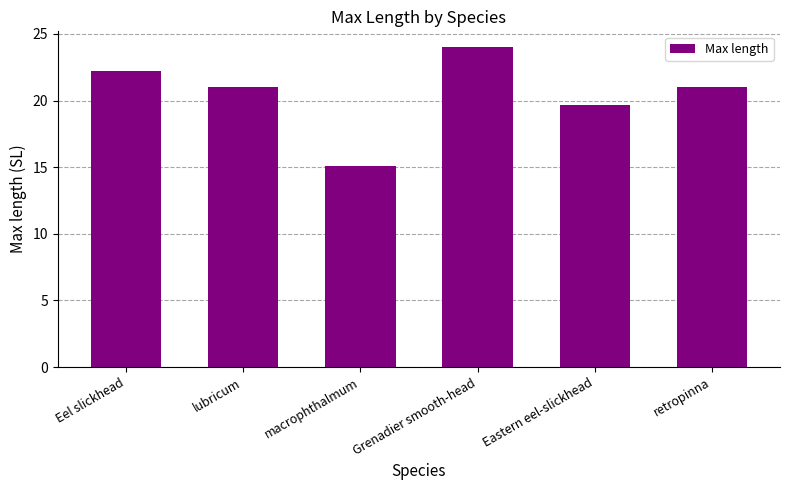

At which category does the chart reach its minimum across all series?

macrophthalmum